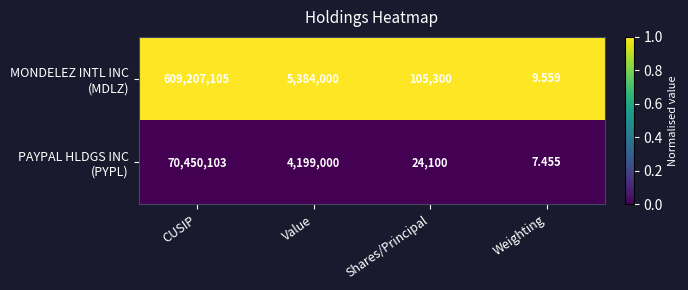

At which category is the sum across all series the highest?

CUSIP